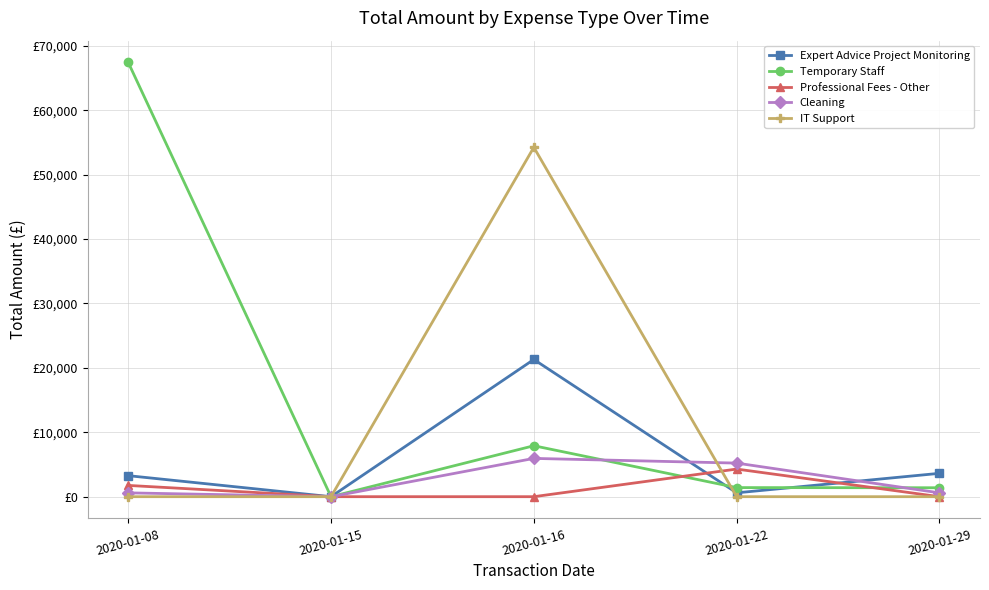

Between which two adjacent categories do IT Support and Temporary Staff first intersect?

2020-01-16 and 2020-01-22